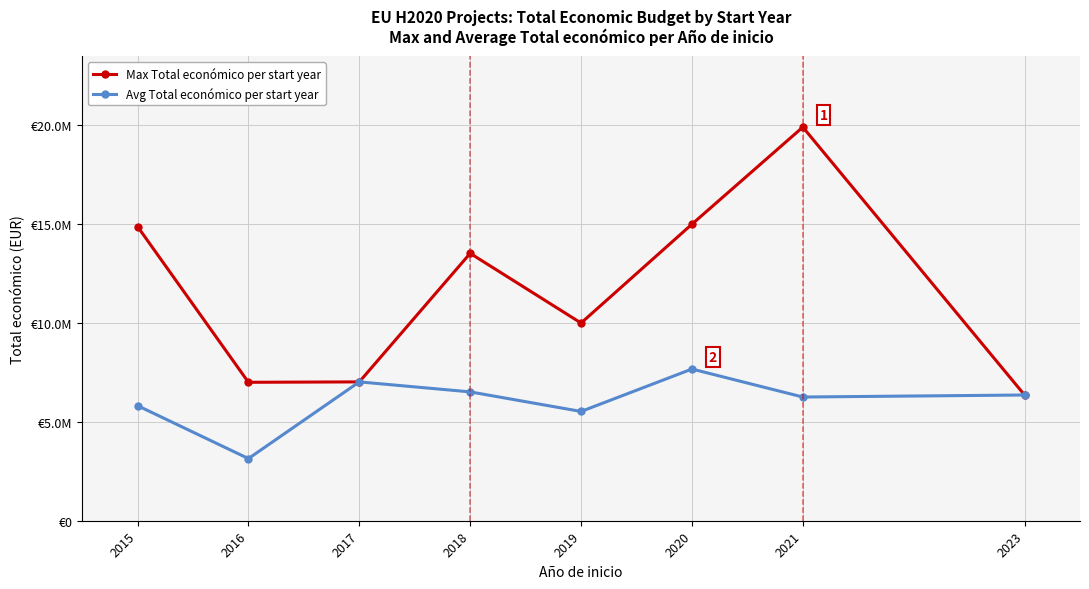

What is the smallest value displayed?

3142718.5